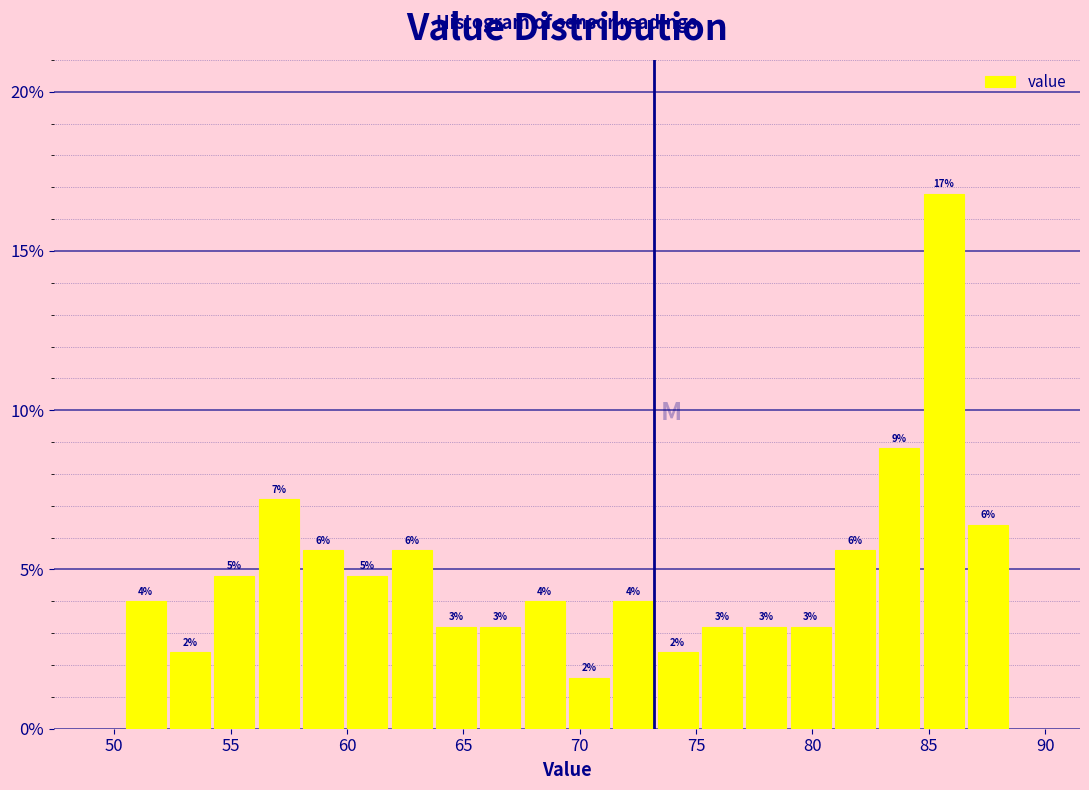

Around what value on the x-axis is the tallest bar? Give the approximate position of its centre, as read against the axis.

85.5